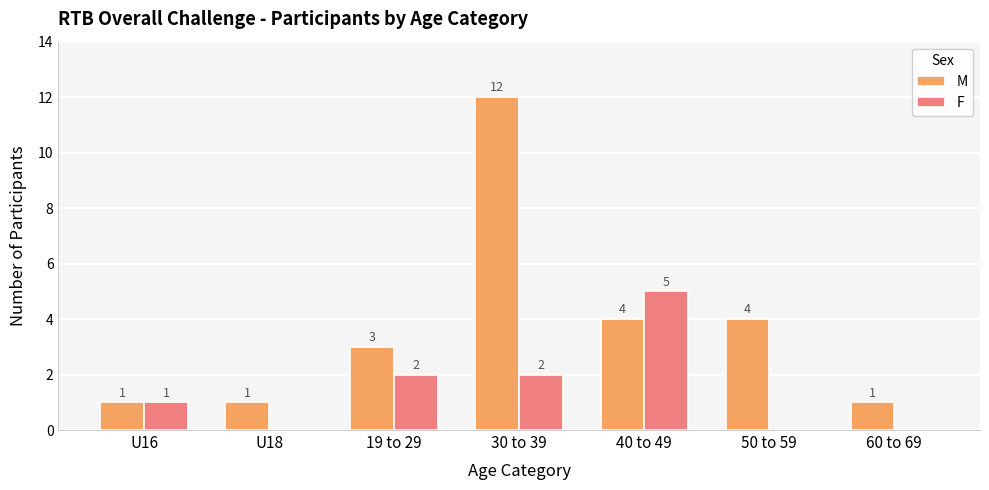

What is the maximum value shown in the chart?

12